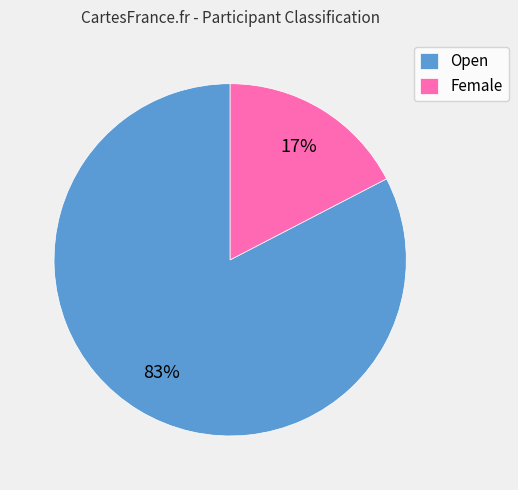

To the nearest percent, what percentage of the pie is Female?

17%